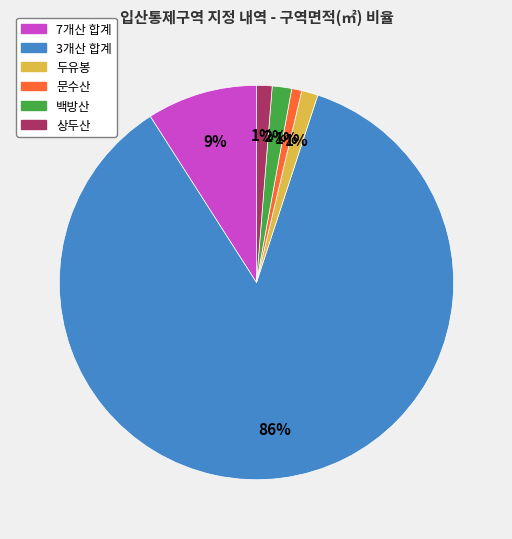

Combined, do 두유봉 and 상두산 account for over 50%?

No